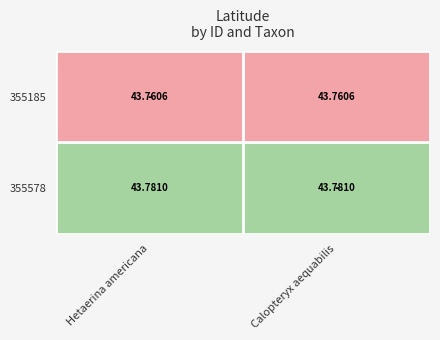

Which series has the largest total across all categories?

355578